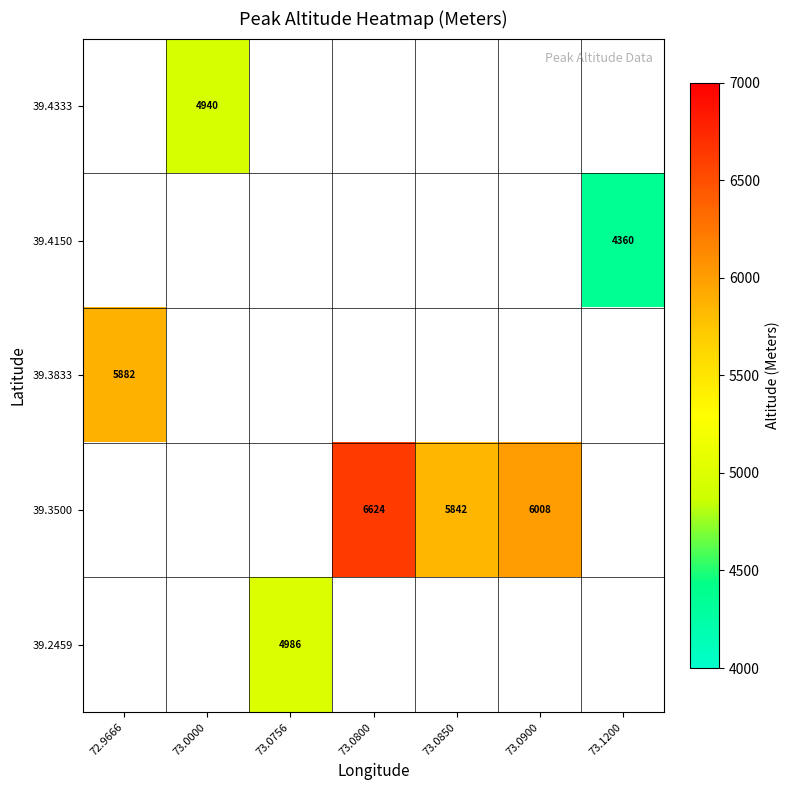

How many data points does each series have?

7